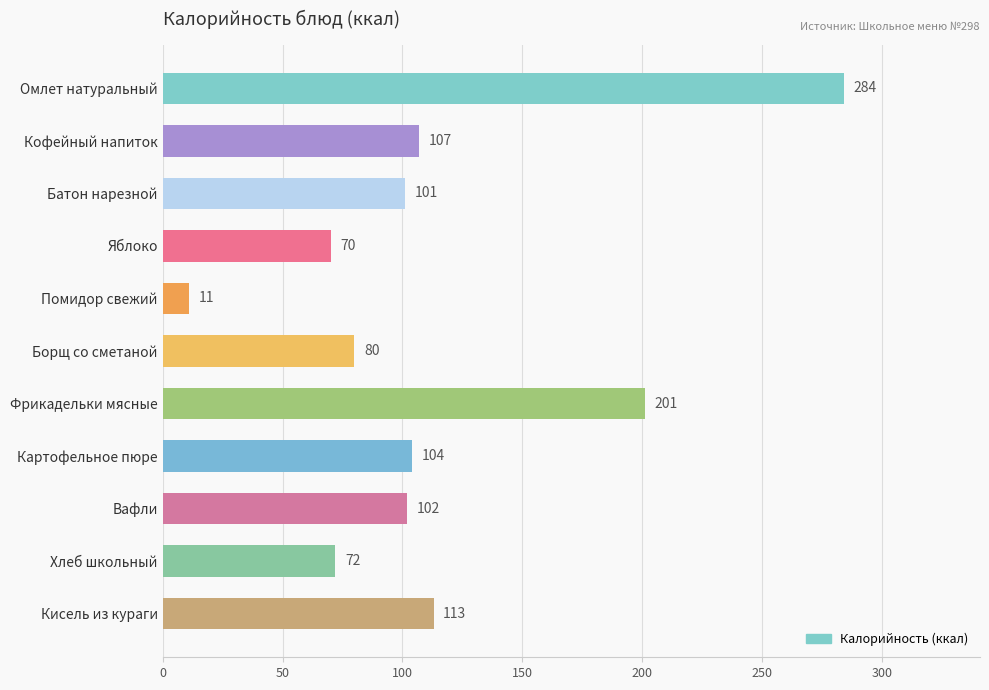

Reading top to bottom, what are all the values shown in this chart?

284	107	101	70	11	80	201	104	102	72	113